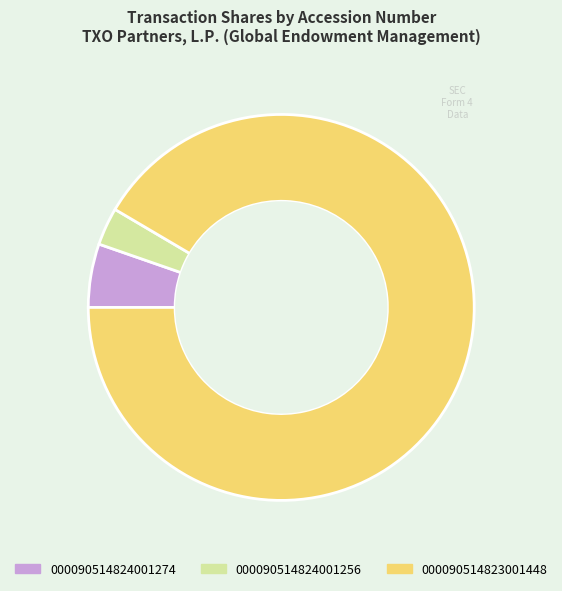

Rank the categories by value from highest to lowest.

000090514823001448, 000090514824001274, 000090514824001256